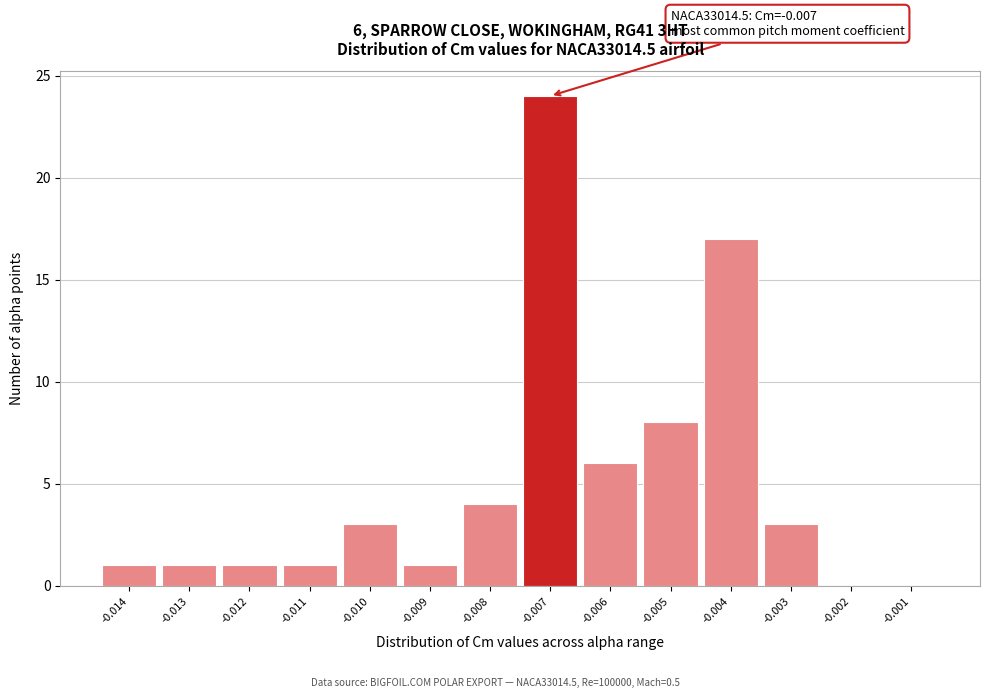

Reading right to left, transcribe all the data shown in this chart.

-0.001=0	-0.002=0	-0.003=3	-0.004=17	-0.005=8	-0.006=6	-0.007=24	-0.008=4	-0.009=1	-0.010=3	-0.011=1	-0.012=1	-0.013=1	-0.014=1